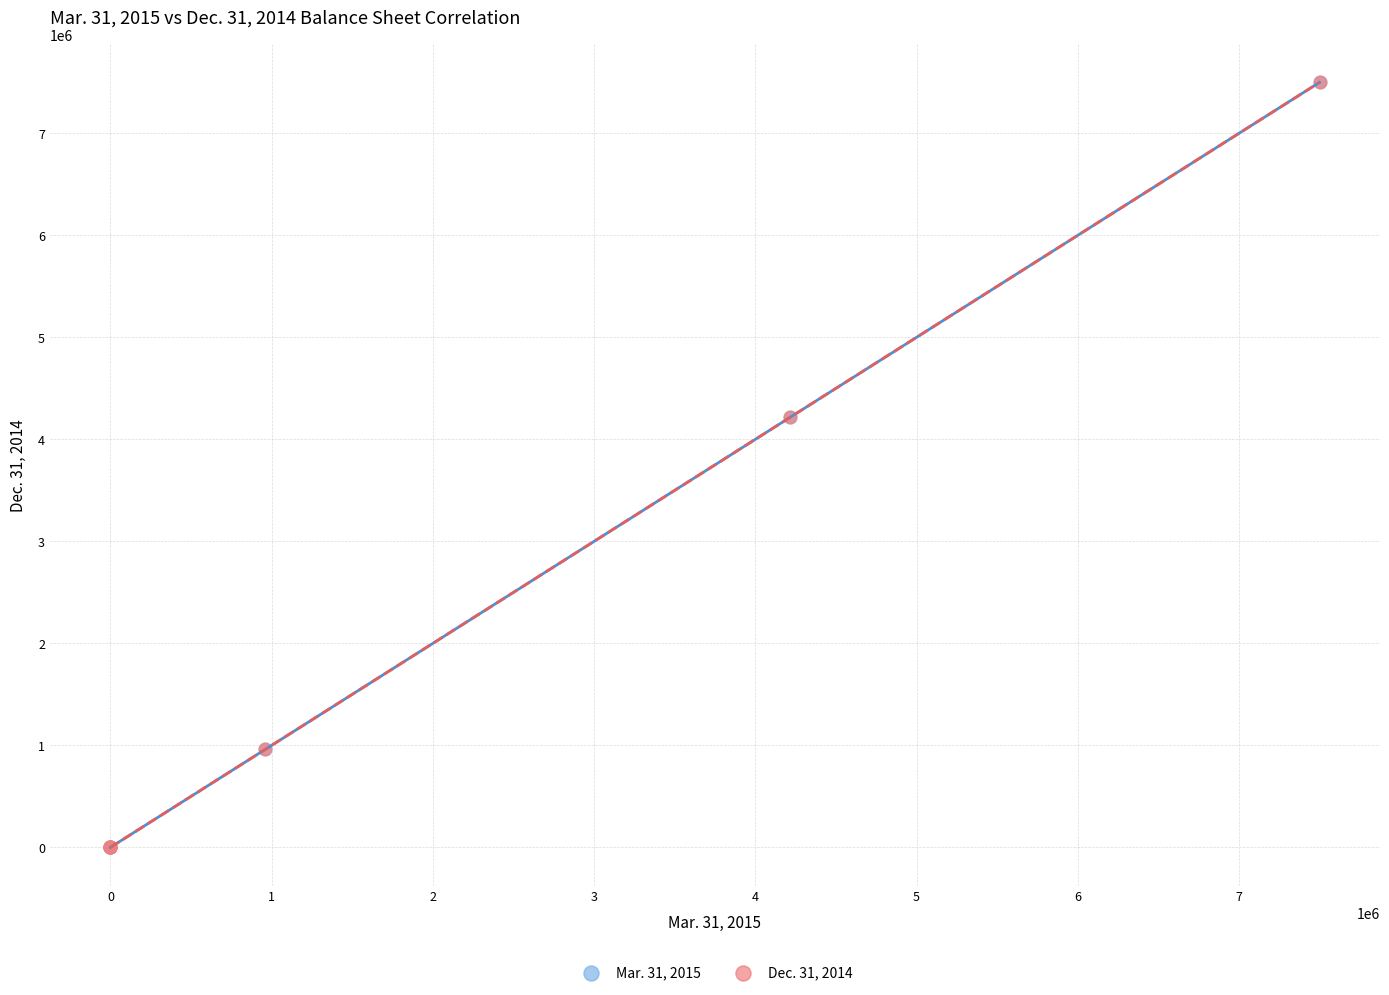

What are all the series names shown in the legend?

Mar. 31, 2015, Dec. 31, 2014